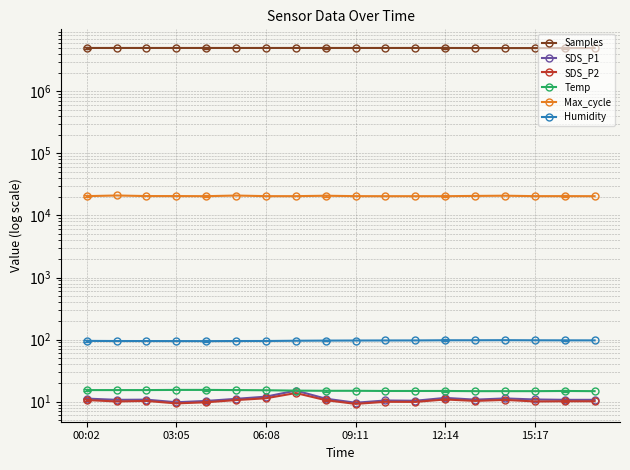

What is the average value of the Temp series?

15.1